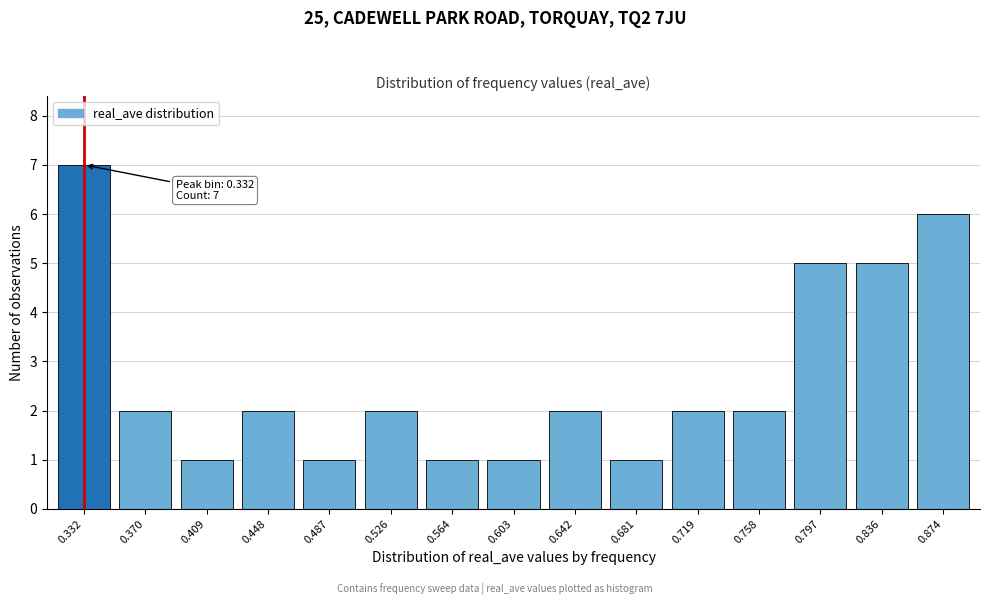

Reading left to right, transcribe all the data shown in this chart.

7	2	1	2	1	2	1	1	2	1	2	2	5	5	6